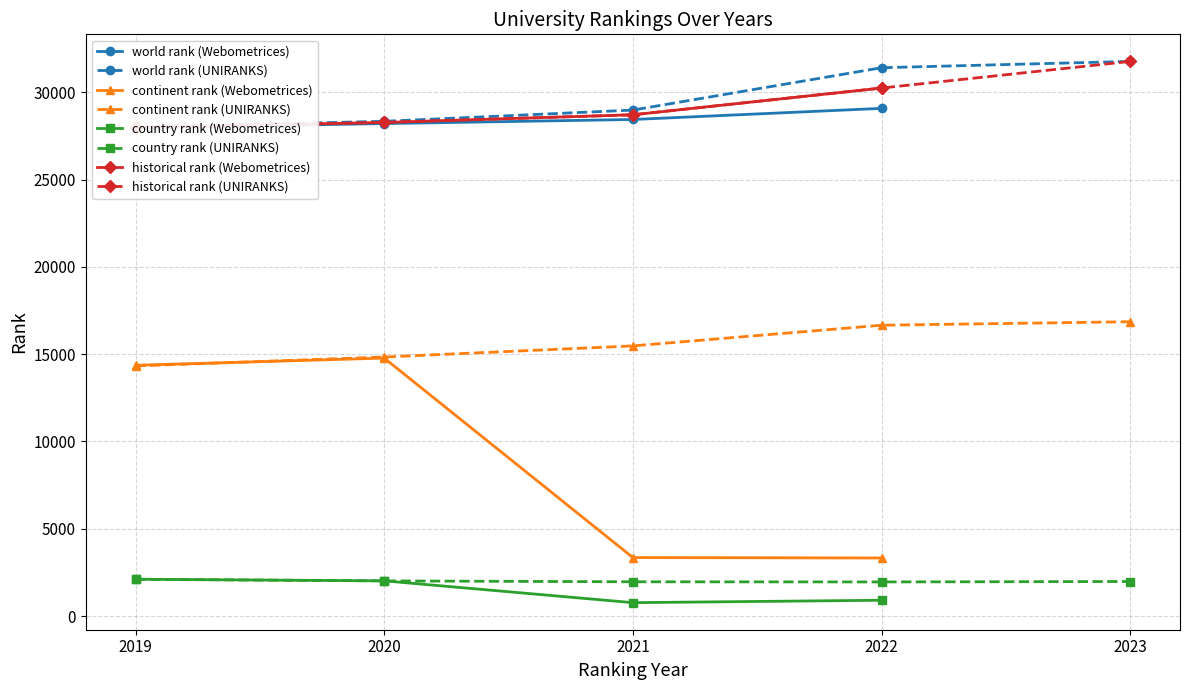

What is the minimum value for world rank?

27961.0